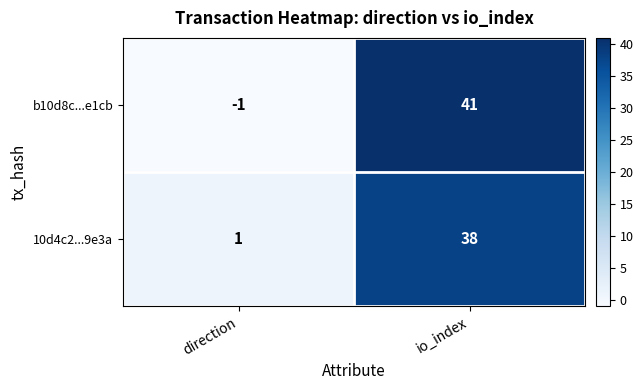

Reading left to right, transcribe all the data shown in this chart.

b10d8c...e1cb: direction=-1	io_index=41
10d4c2...9e3a: direction=1	io_index=38